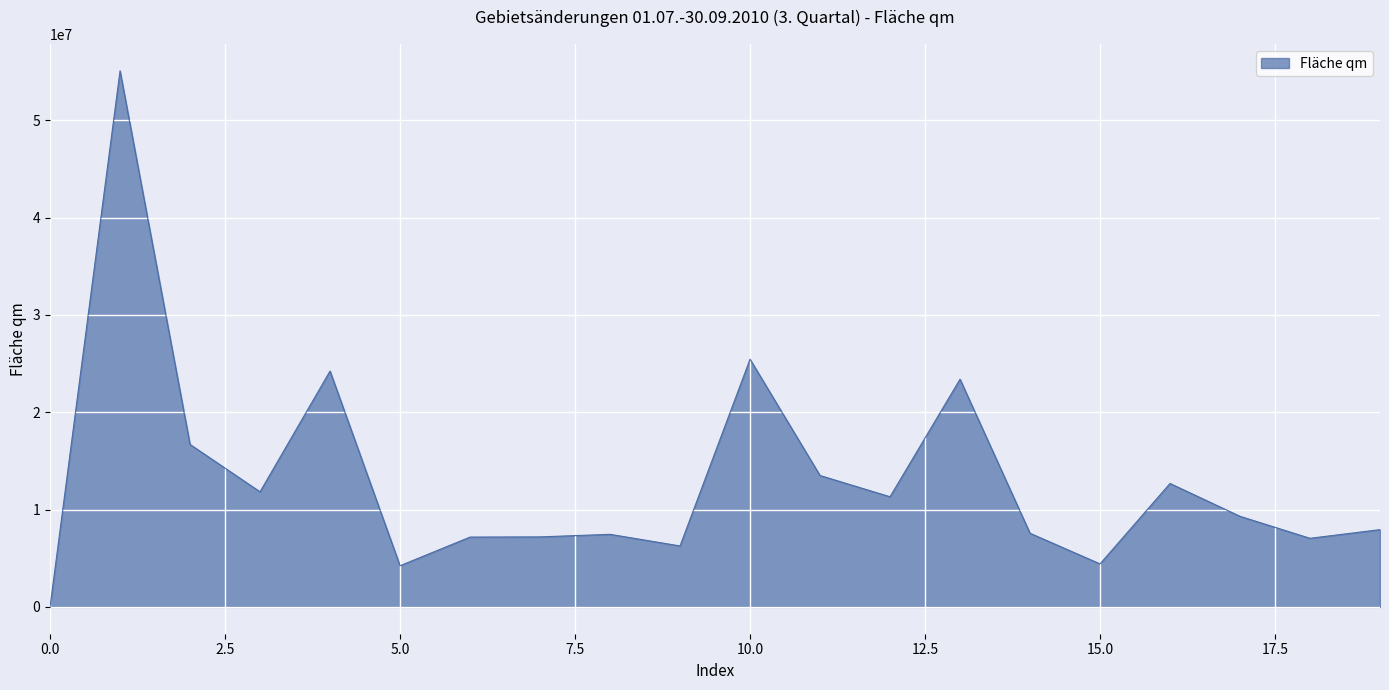

What is the greatest value displayed?

55068256